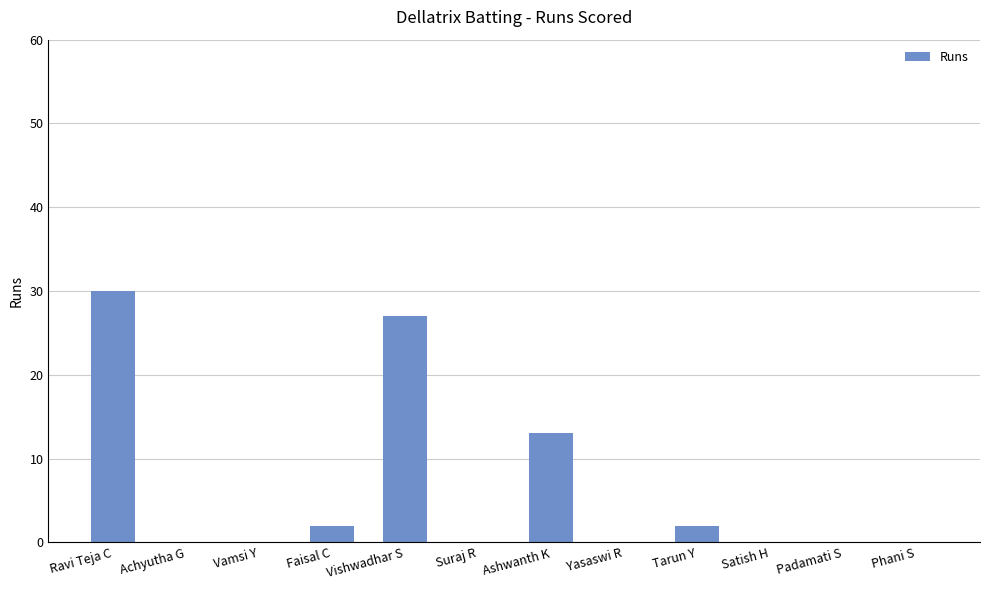

At which category does the chart reach its peak across all series?

Ravi Teja C